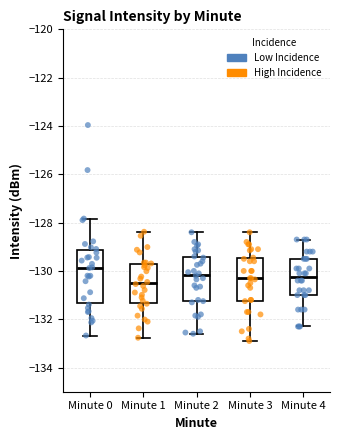

Where does the upper whisker of the box for Minute 2 end on the y-axis? The values are not printed on the chart, so give them approximately, as read against the axis.

-128.4